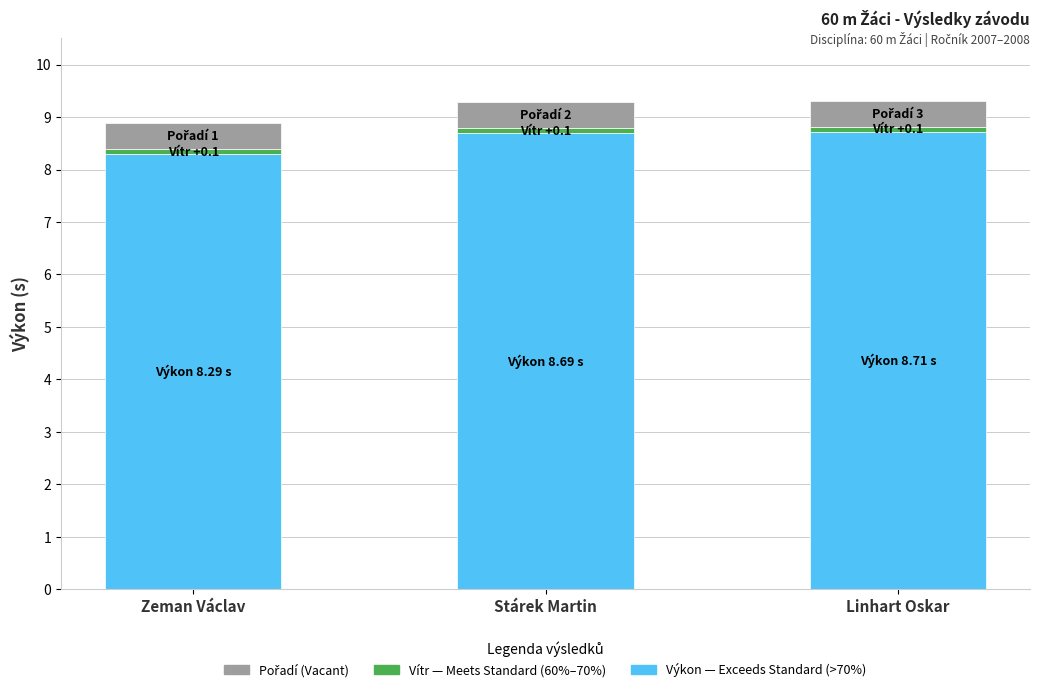

At which category is the sum across all series the highest?

Linhart Oskar